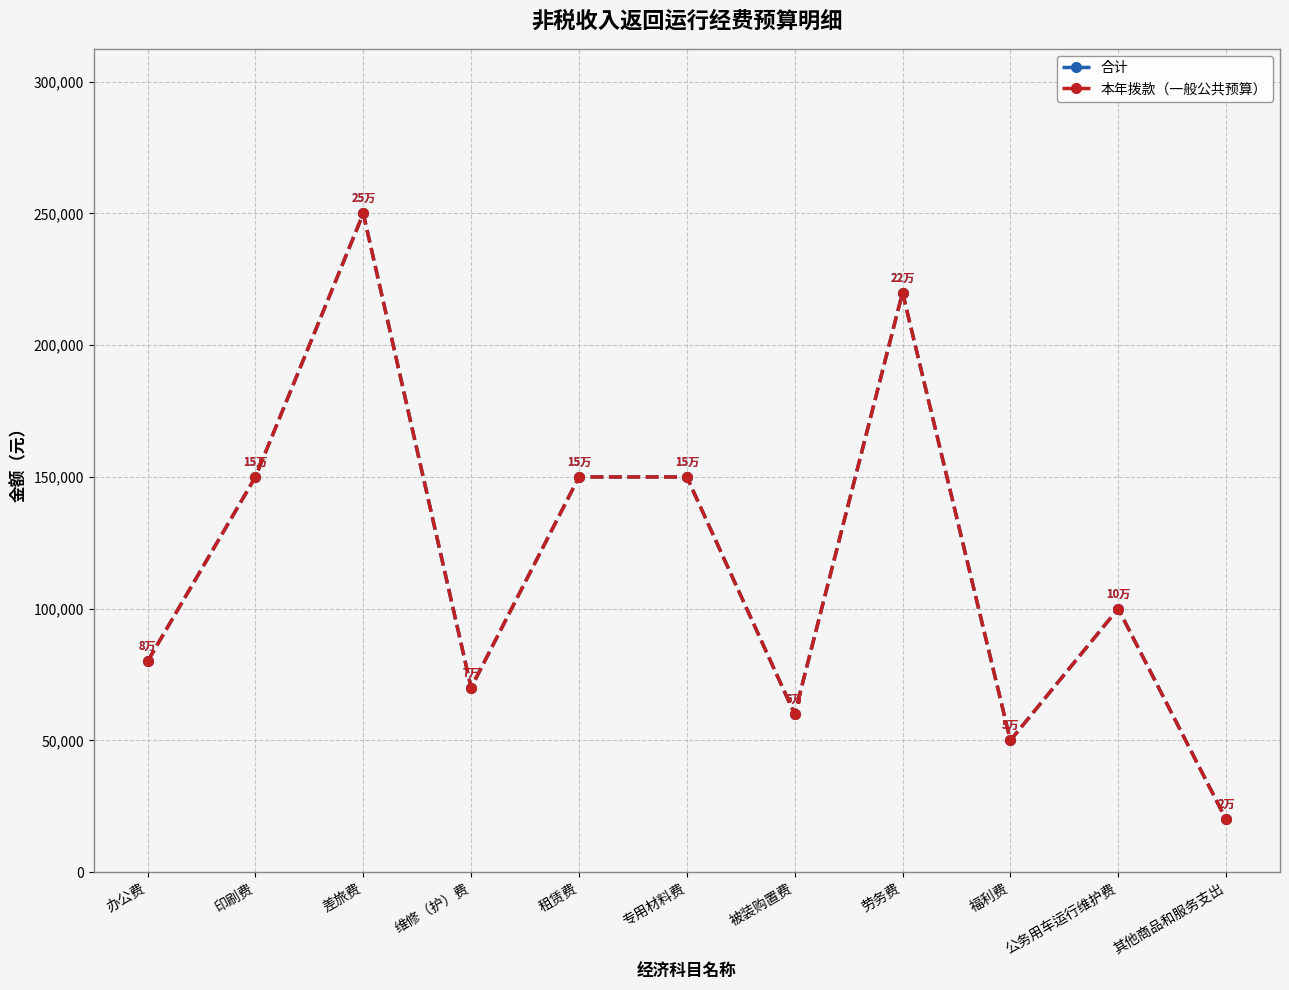

Does the chart display data point markers on the line(s)?

Yes